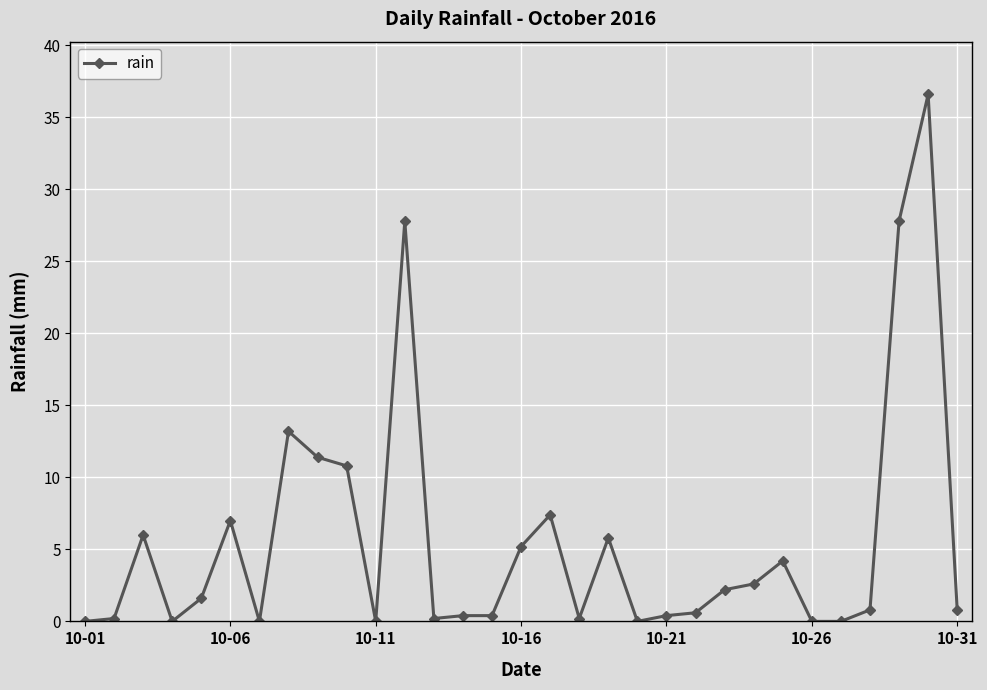

True or false: there are more than 2 points higher than both neighbors.

True